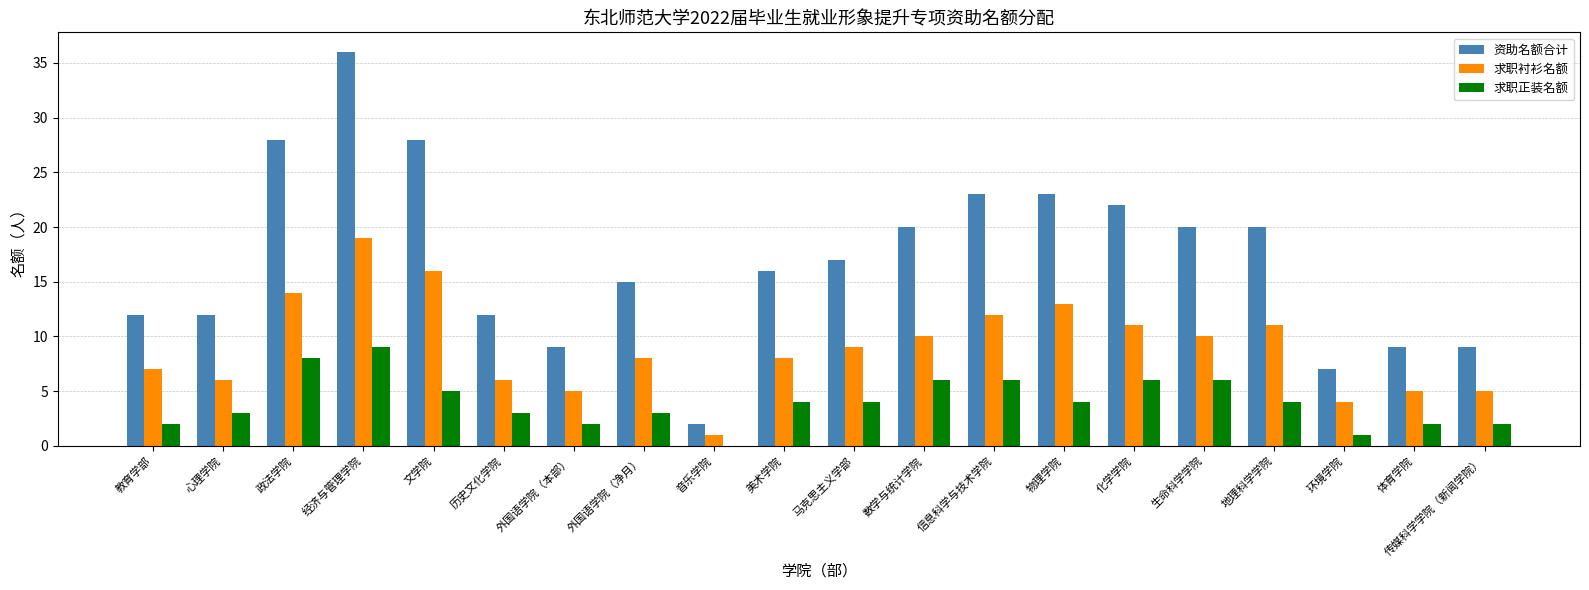

How many 求职正装名额 values are between 2 and 6?

16